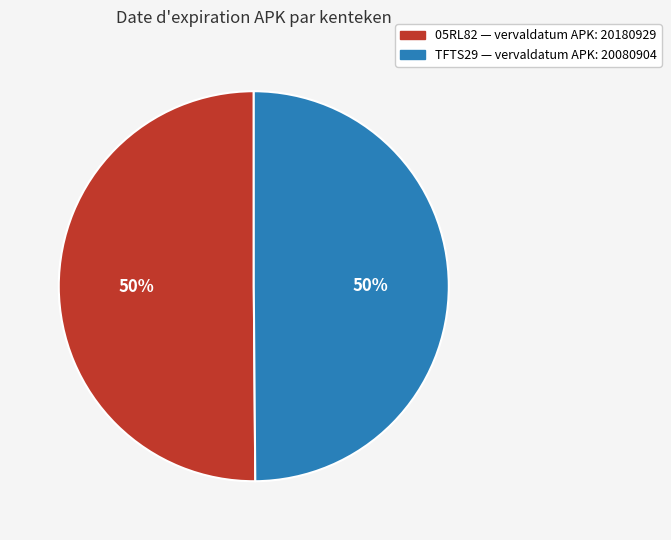

Is the sum of TFTS29 — vervaldatum APK: 20080904 and 05RL82 — vervaldatum APK: 20180929 greater than half?

Yes